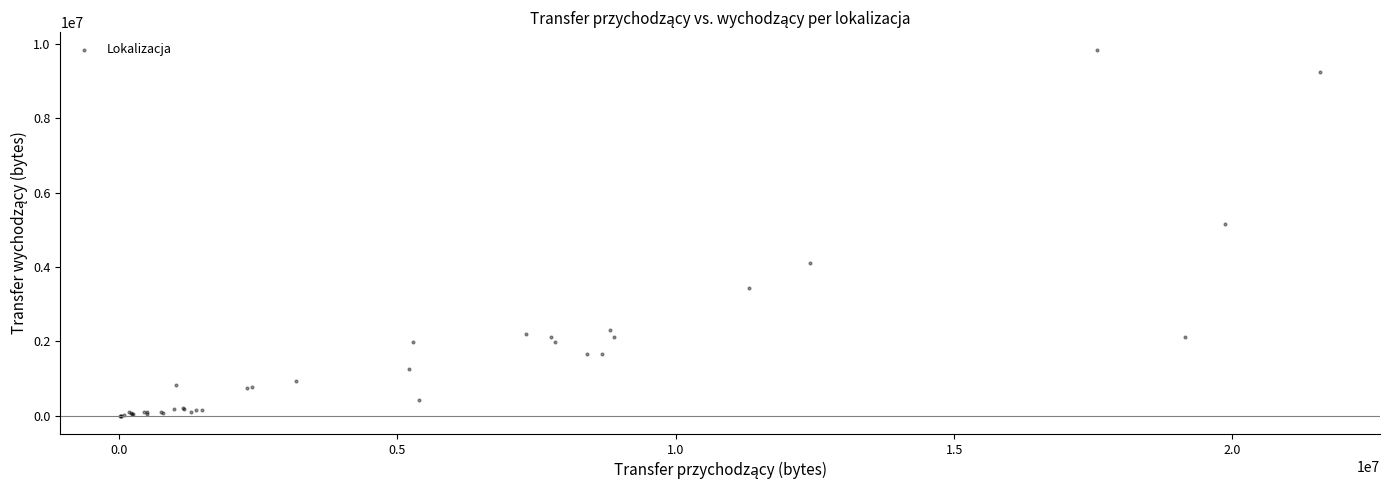

What Y value in the scatter plot is closest to 4914508?

5152104